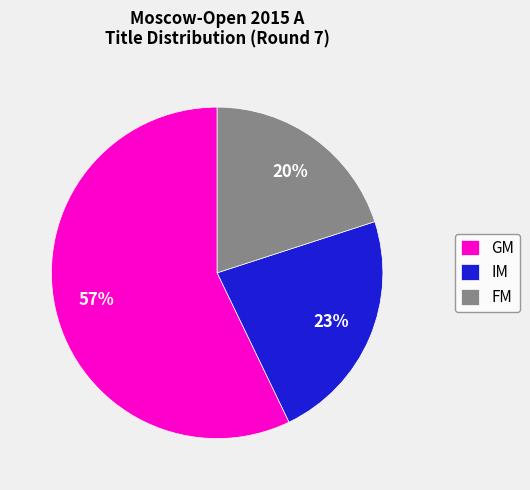

Does any single category account for the majority?

Yes